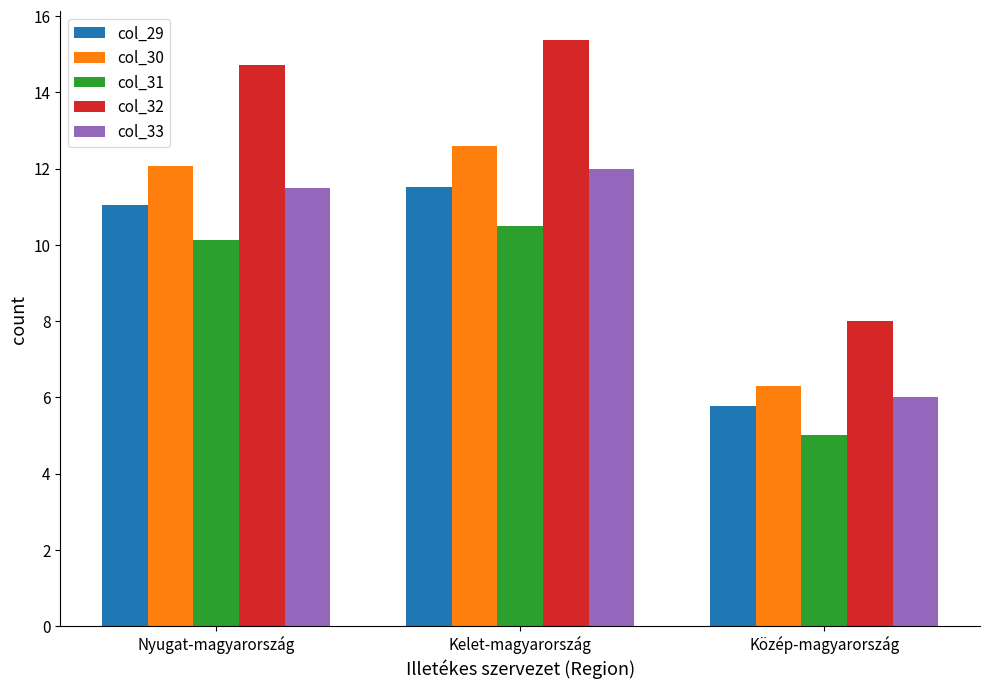

What is the difference between the highest and lowest values at Nyugat-magyarország?

4.6